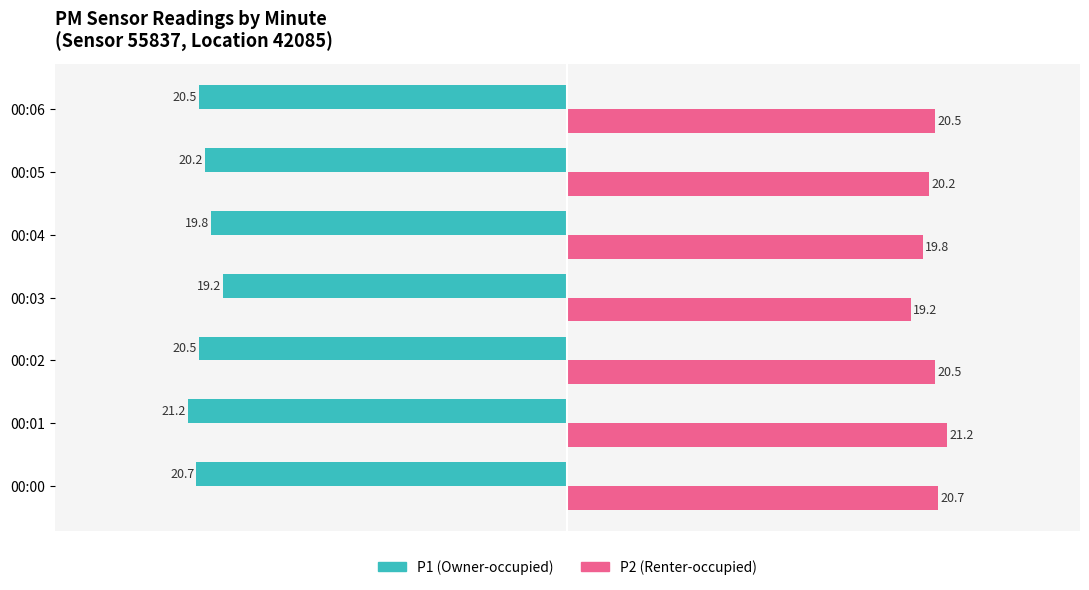

True or false: P1 (Owner-occupied) has a value of -20.7 at 00:00.

True